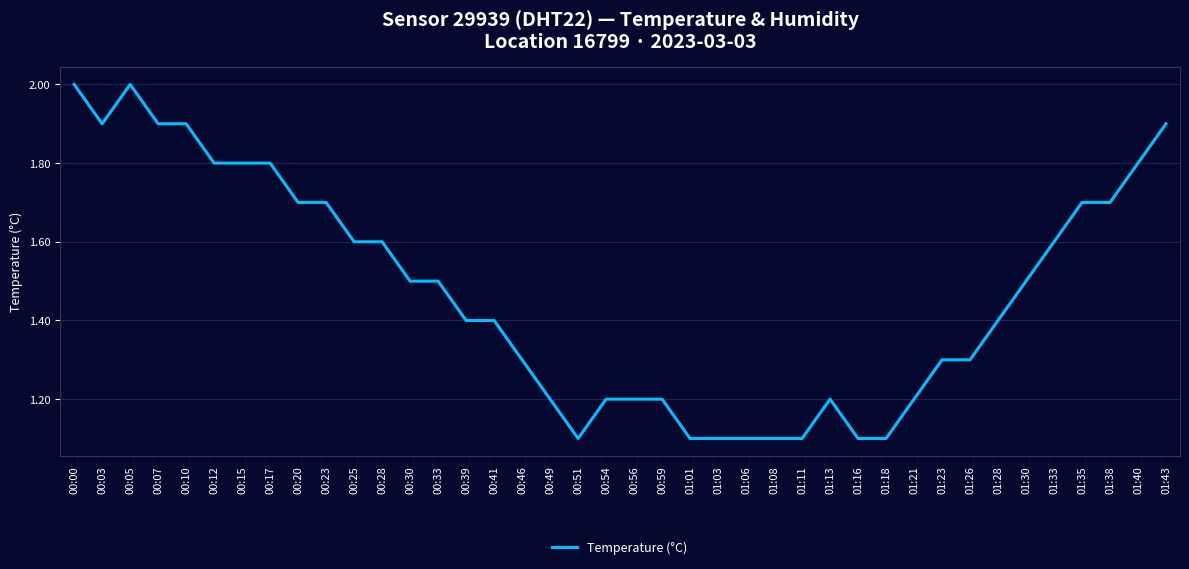

Reading left to right, extract all data points from this chart.

2.0	1.9	2.0	1.9	1.9	1.8	1.8	1.8	1.7	1.7	1.6	1.6	1.5	1.5	1.4	1.4	1.3	1.2	1.1	1.2	1.2	1.2	1.1	1.1	1.1	1.1	1.1	1.2	1.1	1.1	1.2	1.3	1.3	1.4	1.5	1.6	1.7	1.7	1.8	1.9